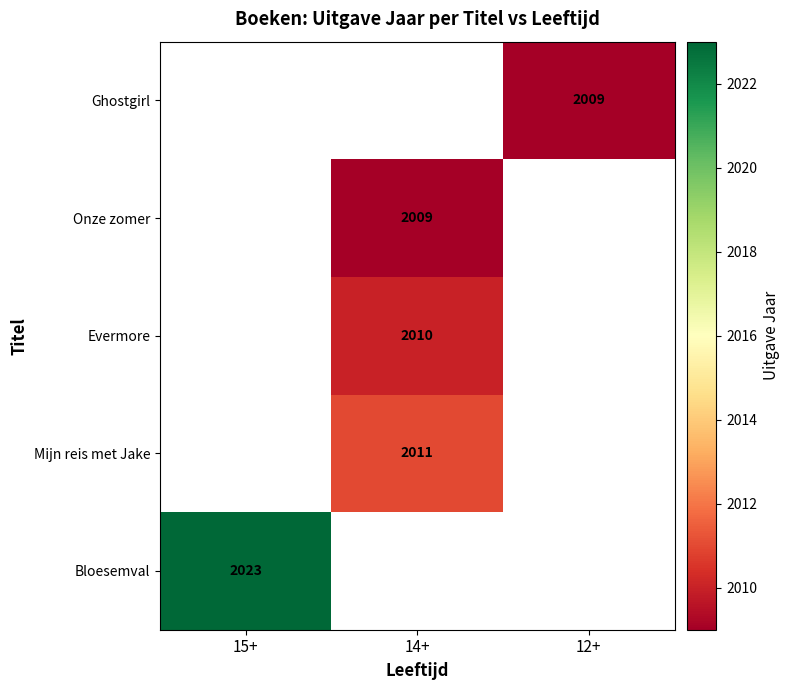

Between 14+ and 12+, which is larger?

12+